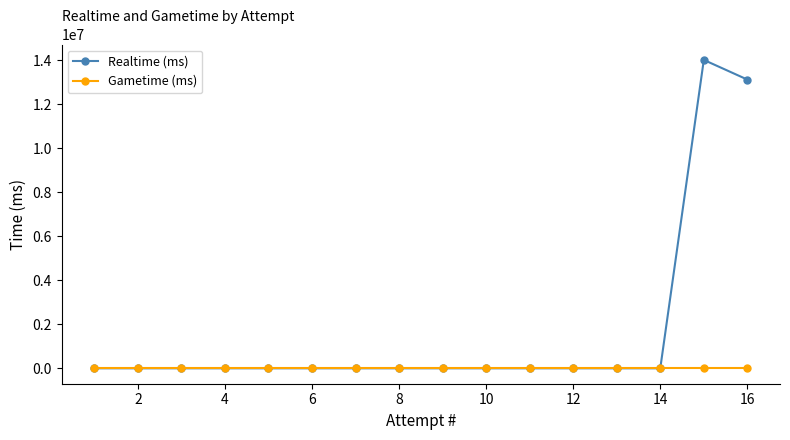

List the series in order of their peak value, lowest first.

Gametime (ms), Realtime (ms)